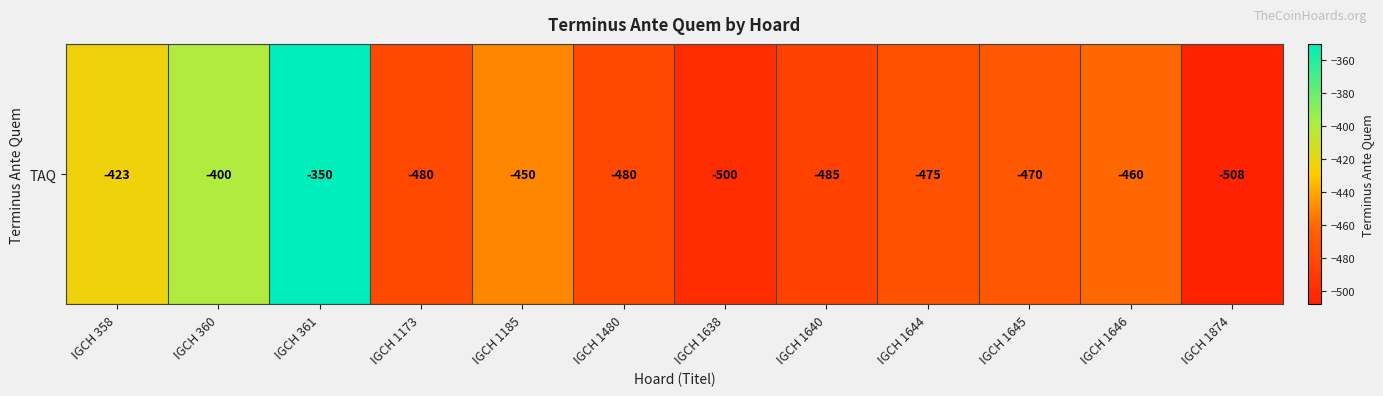

Read the value at IGCH 360, to the nearest 50.

-400